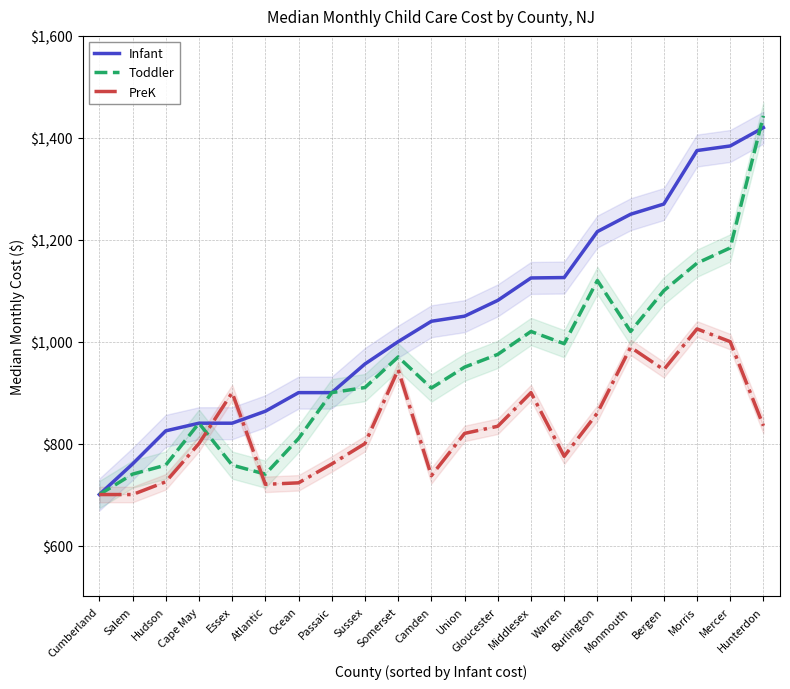

Which label corresponds to the largest value in the chart?

Hunterdon